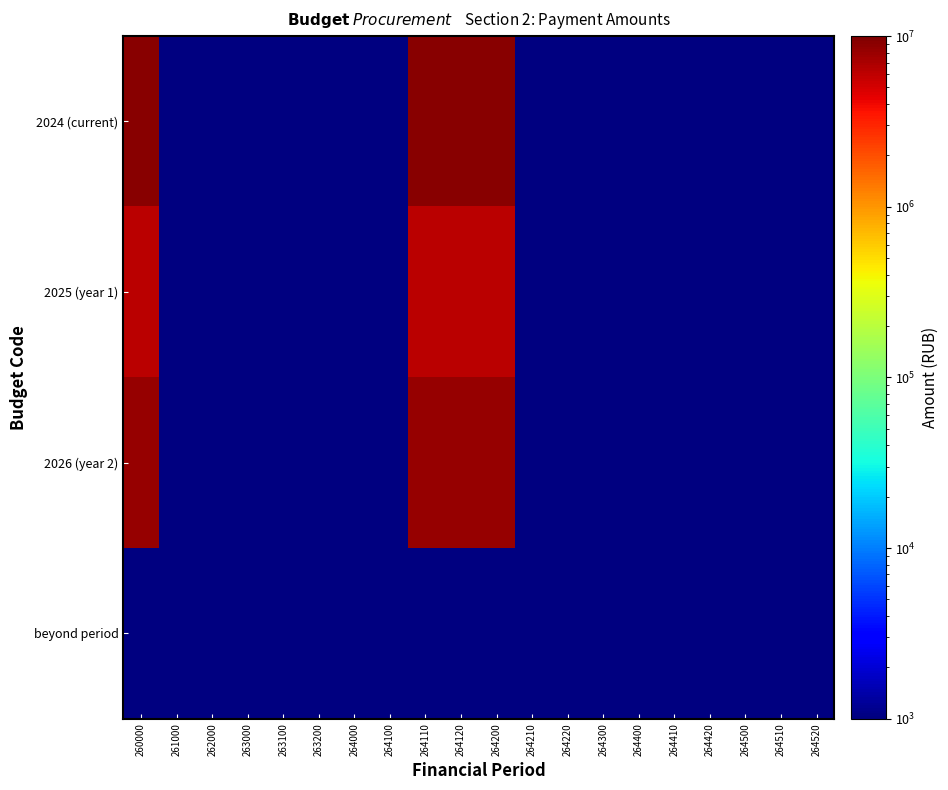

Which series changed the most between 262000 and 264220?

2024 (current)